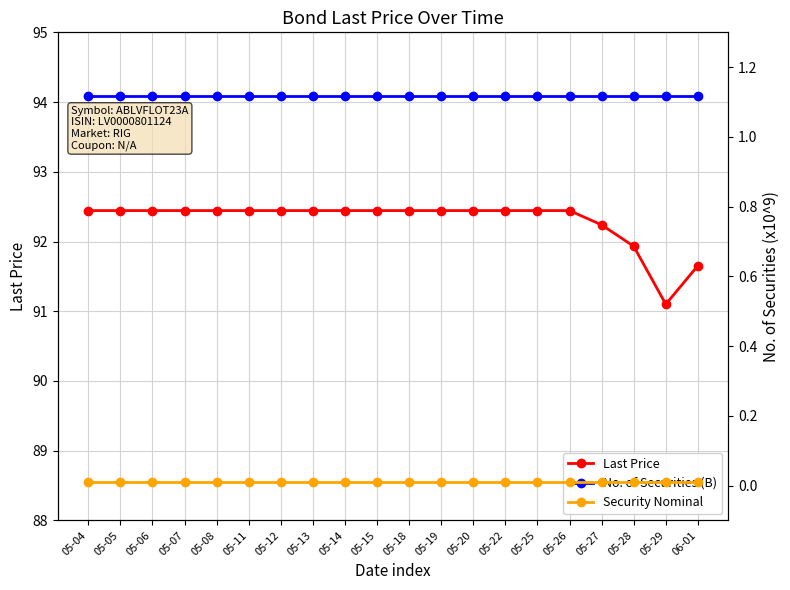

Reading left to right, extract all data points from this chart.

Last Price: 05-04=92.4	05-05=92.4	05-06=92.4	05-07=92.4	05-08=92.4	05-11=92.4	05-12=92.4	05-13=92.4	05-14=92.4	05-15=92.4	05-18=92.4	05-19=92.4	05-20=92.4	05-22=92.4	05-25=92.4	05-26=92.4	05-27=92.2	05-28=91.9	05-29=91.1	06-01=91.7
No. of Securities (B): 05-04=1.1	05-05=1.1	05-06=1.1	05-07=1.1	05-08=1.1	05-11=1.1	05-12=1.1	05-13=1.1	05-14=1.1	05-15=1.1	05-18=1.1	05-19=1.1	05-20=1.1	05-22=1.1	05-25=1.1	05-26=1.1	05-27=1.1	05-28=1.1	05-29=1.1	06-01=1.1
Security Nominal: 05-04=0.0	05-05=0.0	05-06=0.0	05-07=0.0	05-08=0.0	05-11=0.0	05-12=0.0	05-13=0.0	05-14=0.0	05-15=0.0	05-18=0.0	05-19=0.0	05-20=0.0	05-22=0.0	05-25=0.0	05-26=0.0	05-27=0.0	05-28=0.0	05-29=0.0	06-01=0.0